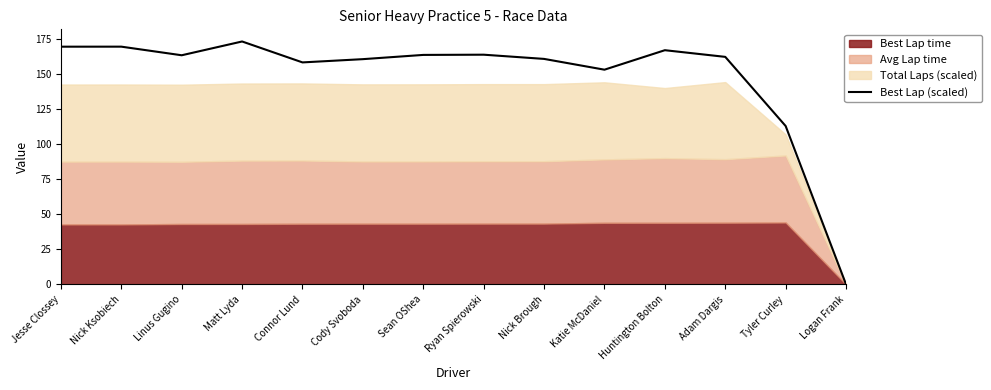

What is the greatest value displayed?

173.4